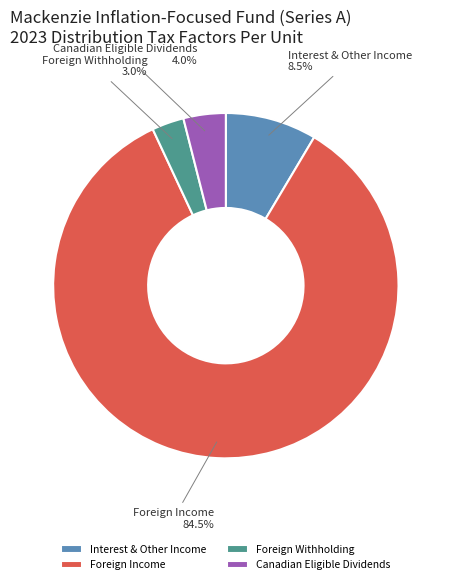

To the nearest percent, what is the average slice percentage?

25%